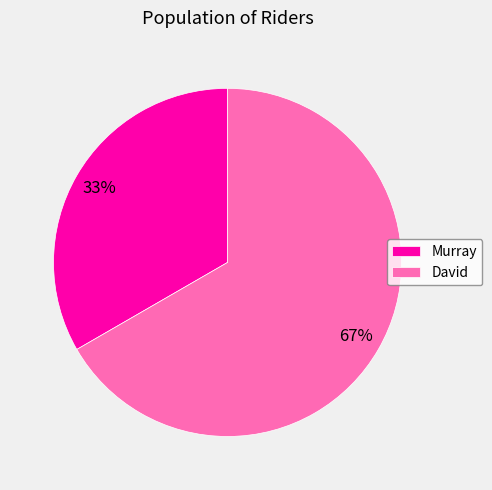

Between David and Murray, which is larger?

David